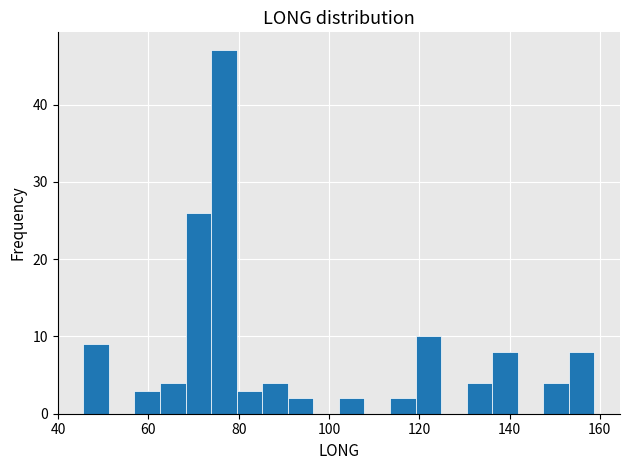

Read against the x-axis, roughly where is the centre of the tallest bar?

76